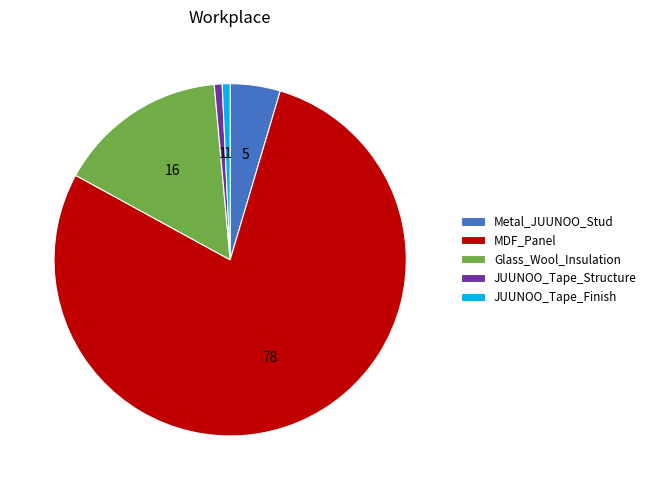

True or false: Metal_JUUNOO_Stud accounts for 5% of the total.

True